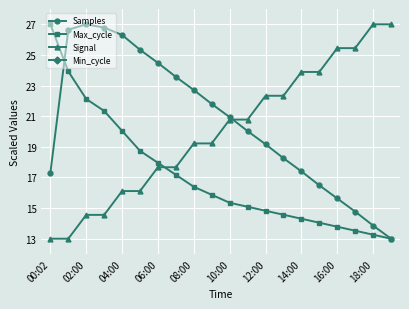

Is this an area chart (filled region under the line)?

No